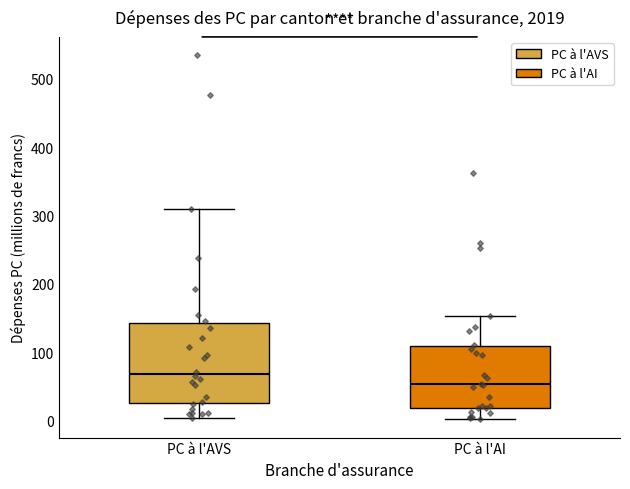

Where is the upper edge of the box for PC à l'AVS on the y-axis? The values are not printed on the chart, so give them approximately, as read against the axis.

140